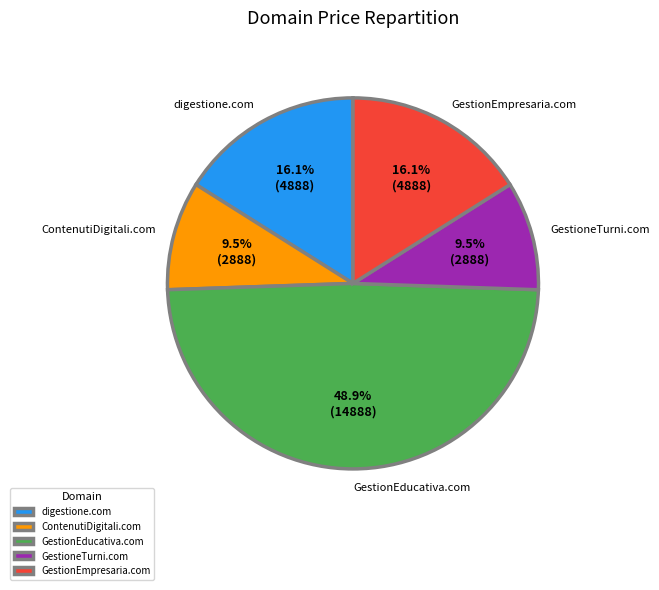

How many slices are in this pie chart?

5